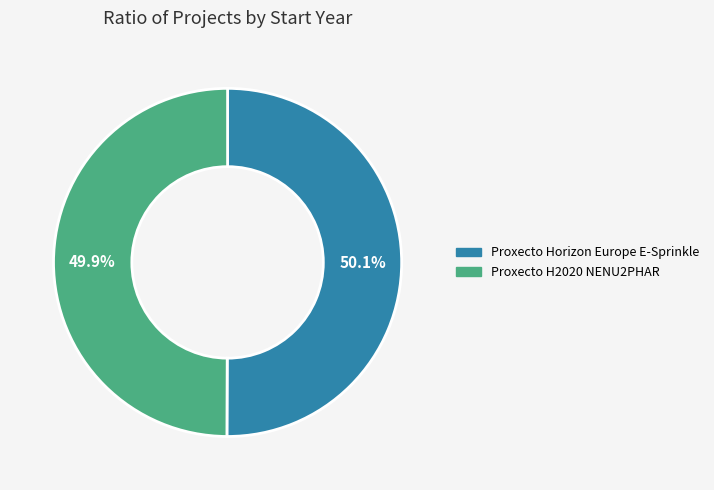

Is there a majority slice in this chart?

Yes